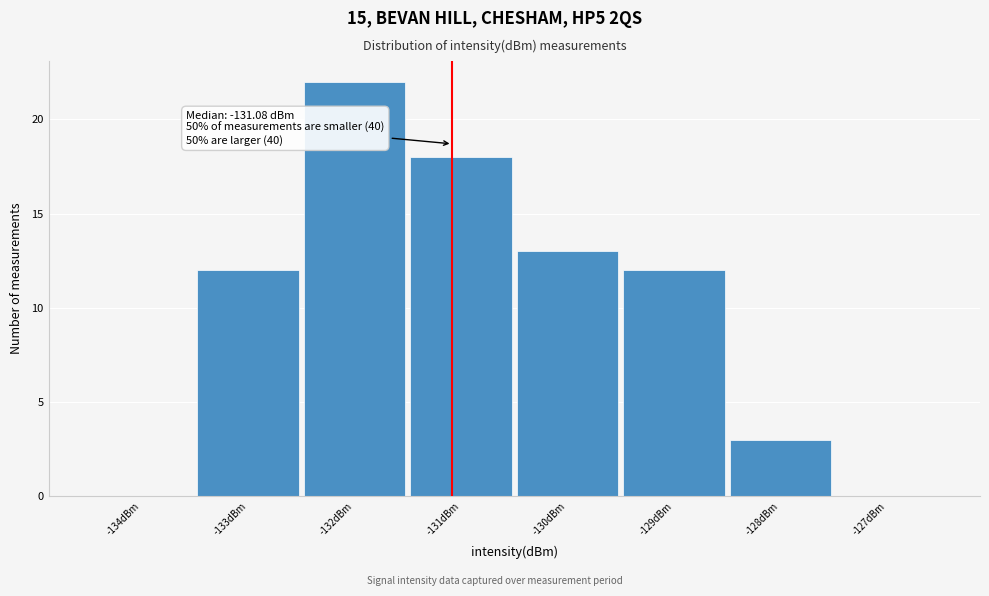

Over which range of the x-axis is the bar tallest?

-132.5 to -131.5